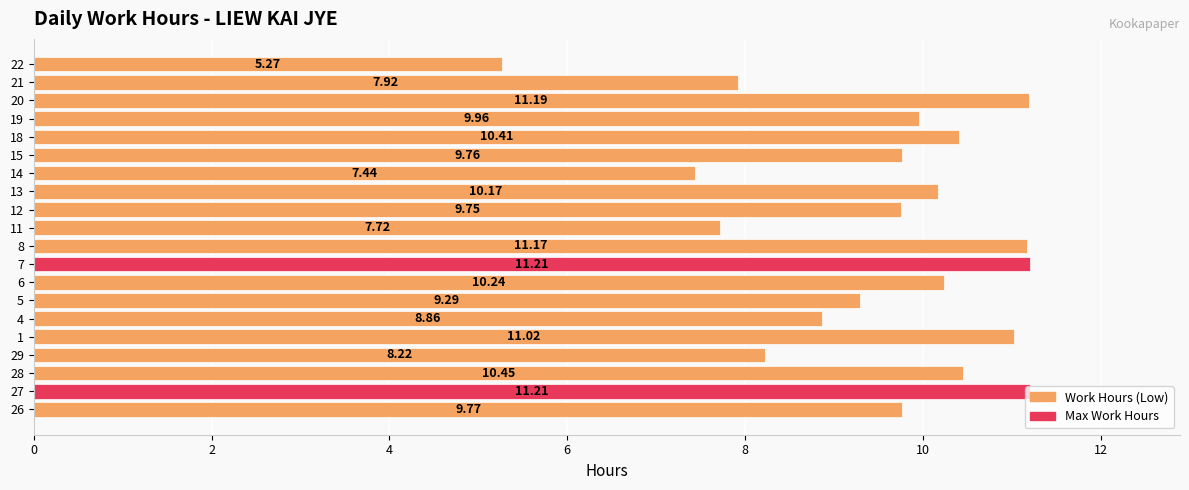

The chart shows a value of 2.1 at 19. True or false?

False